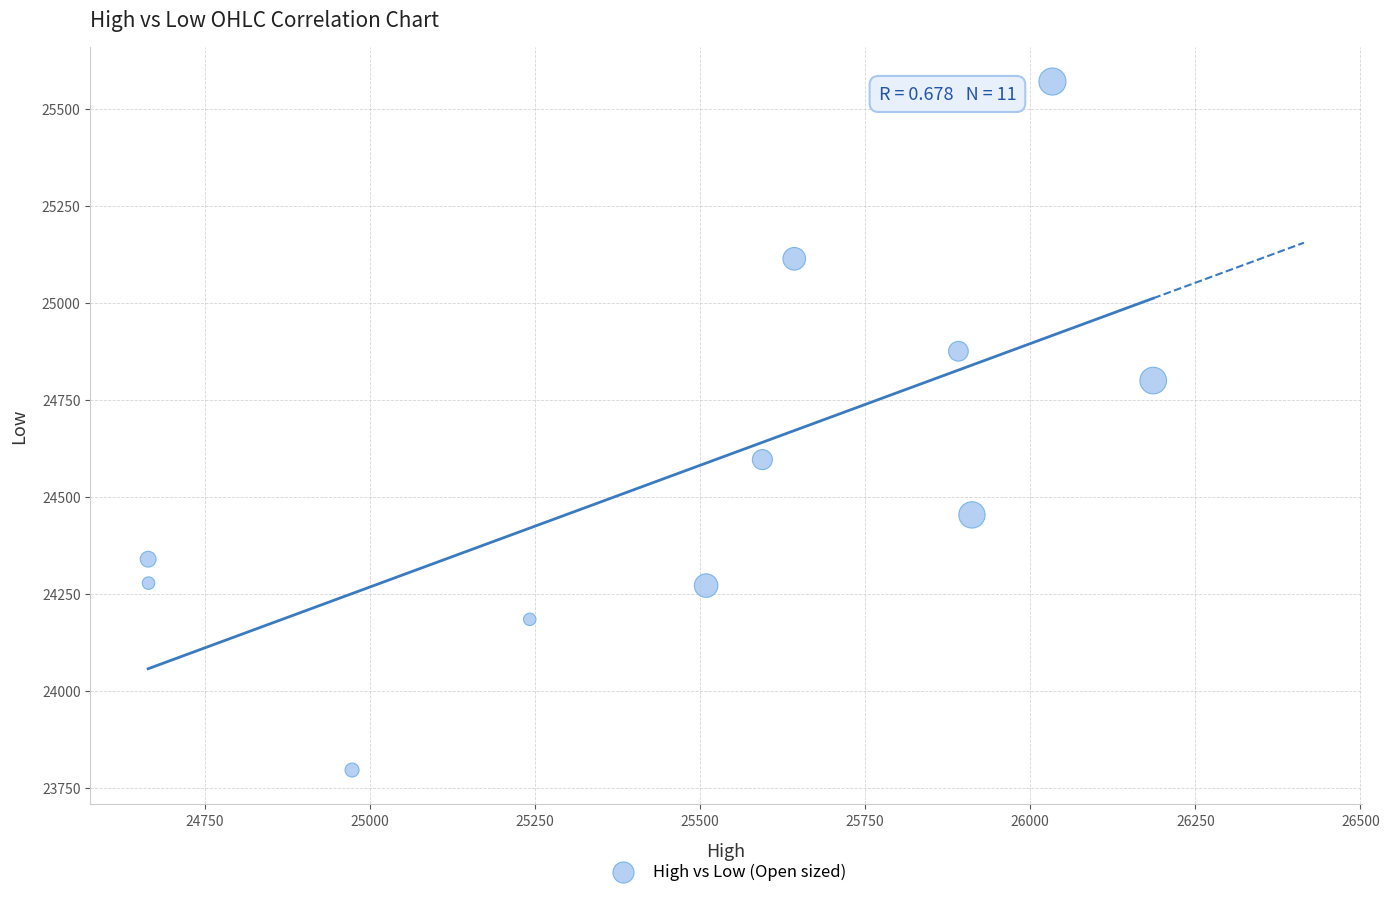

What is the average X value?

25483.1